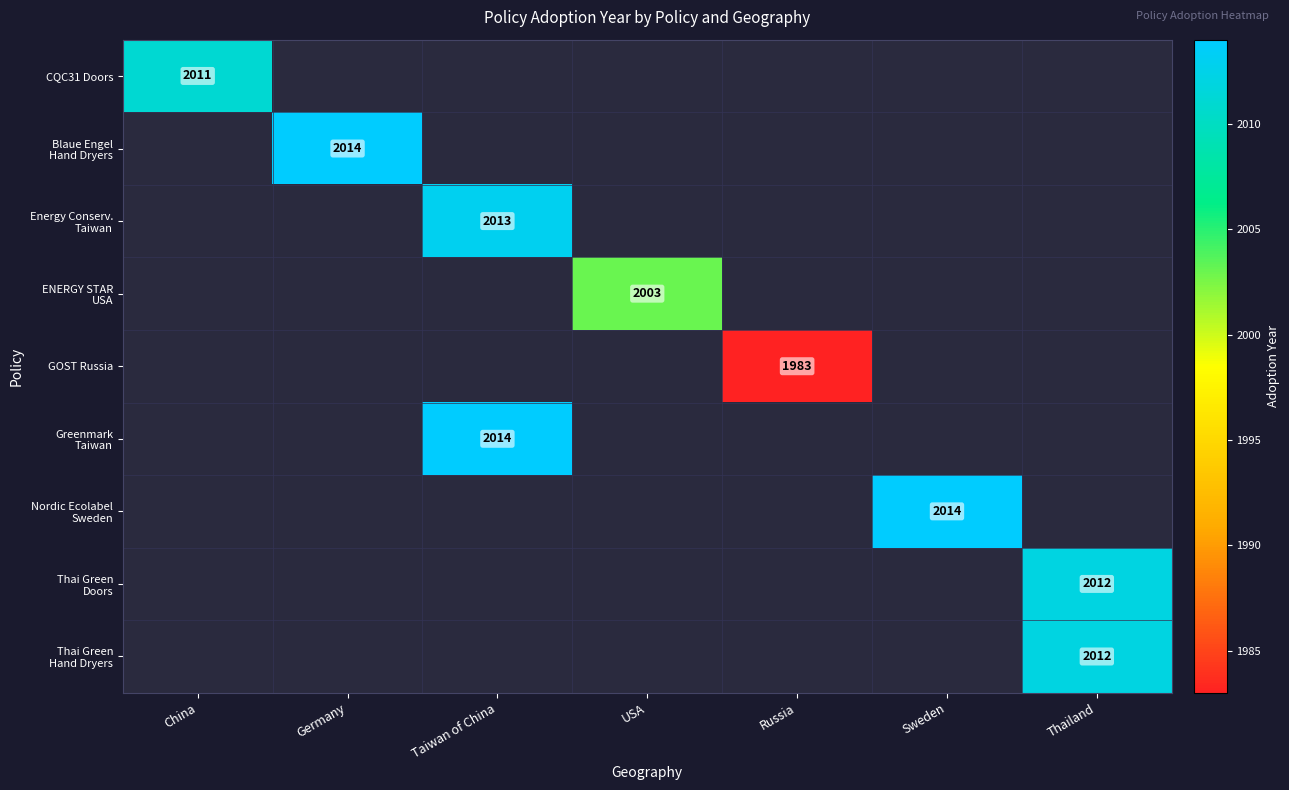

The GOST Russia series shows 1983 at Russia. True or false?

True